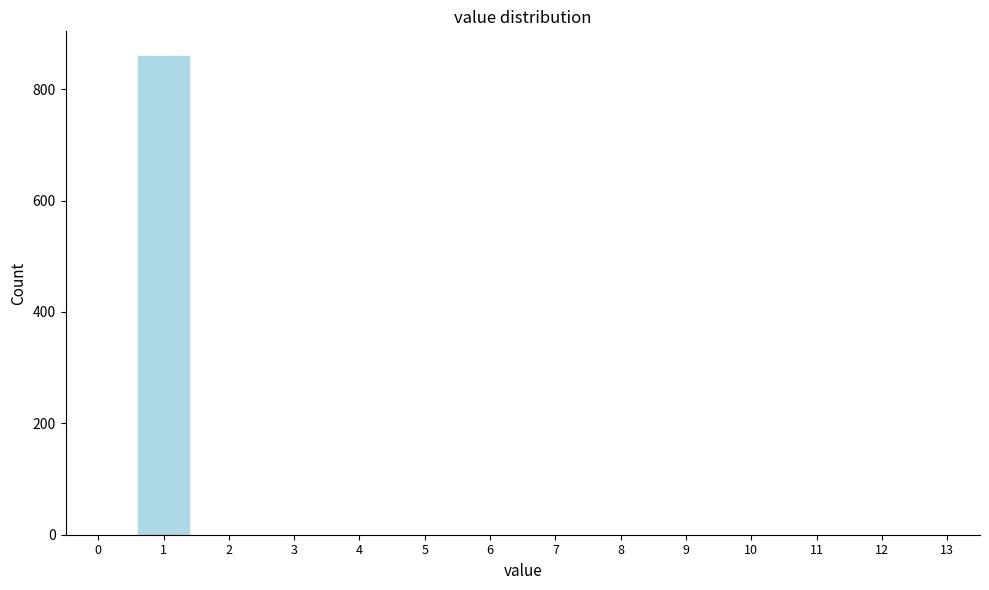

Reading left to right, list all the values displayed in this chart.

0=0	1=861	2=0	3=0	4=0	5=0	6=0	7=0	8=0	9=0	10=0	11=0	12=0	13=0